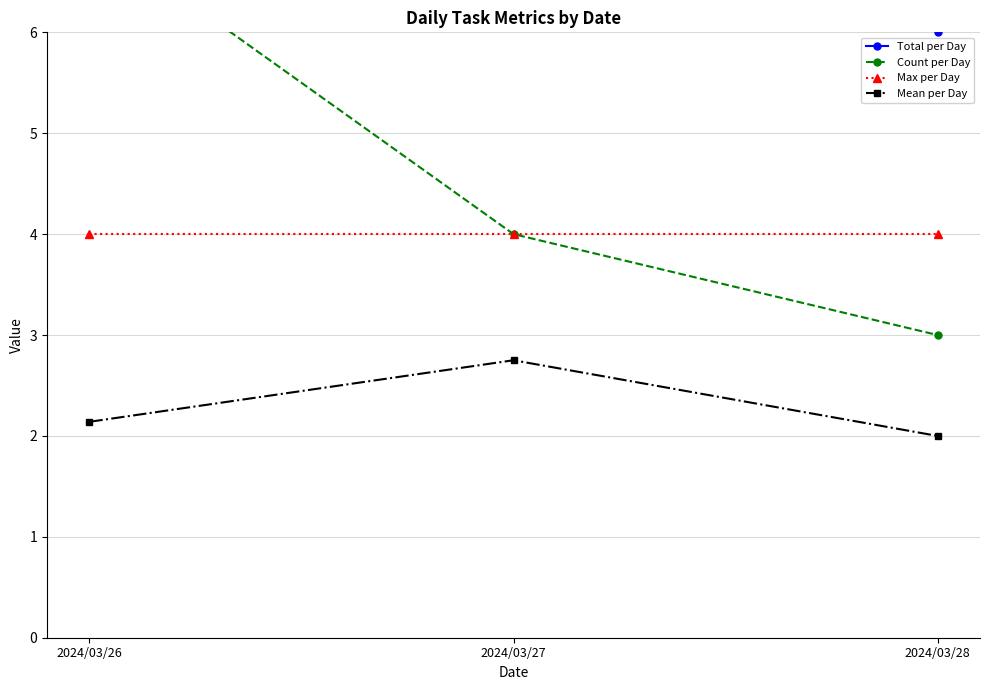

Count the Mean per Day values in the range 2 to 3.

3